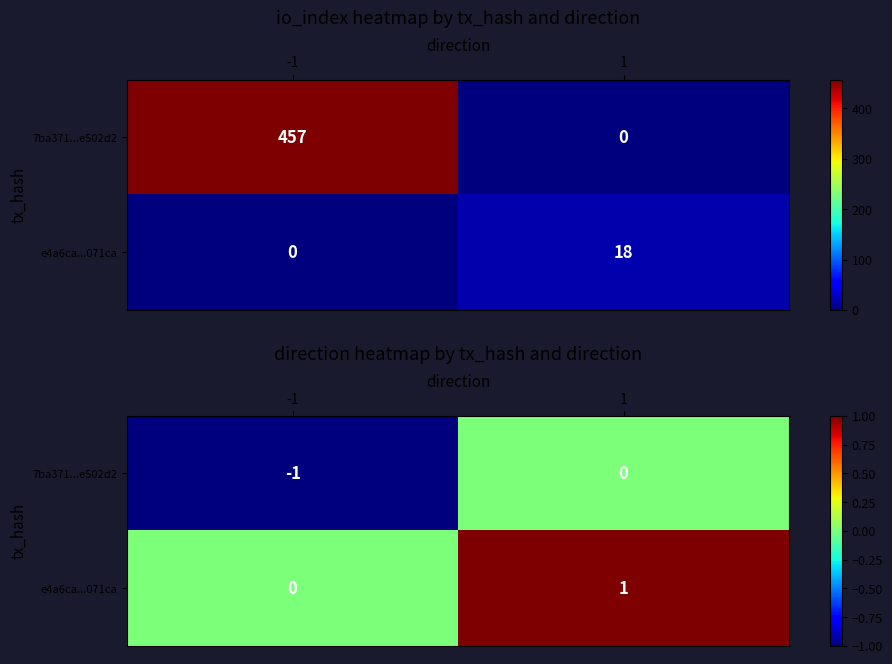

Is it true that e4a6ca...071ca equals 0 at -1?

True